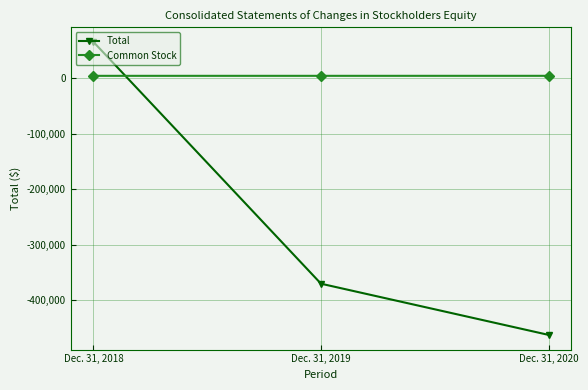

How many Total values are between -461980 and 65024?

3